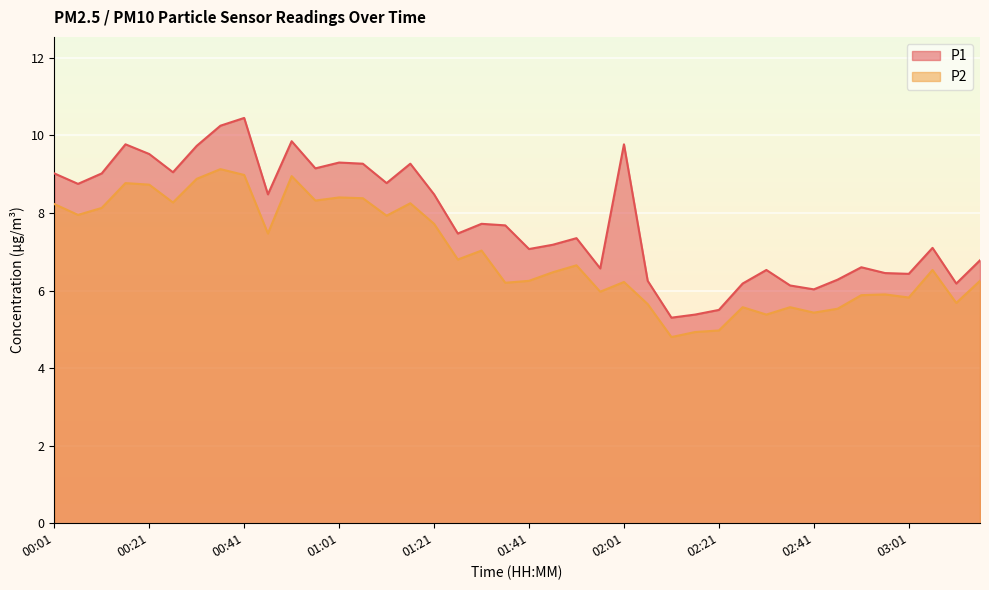

At 02:51, list the series in order from largest to smallest.

P1, P2